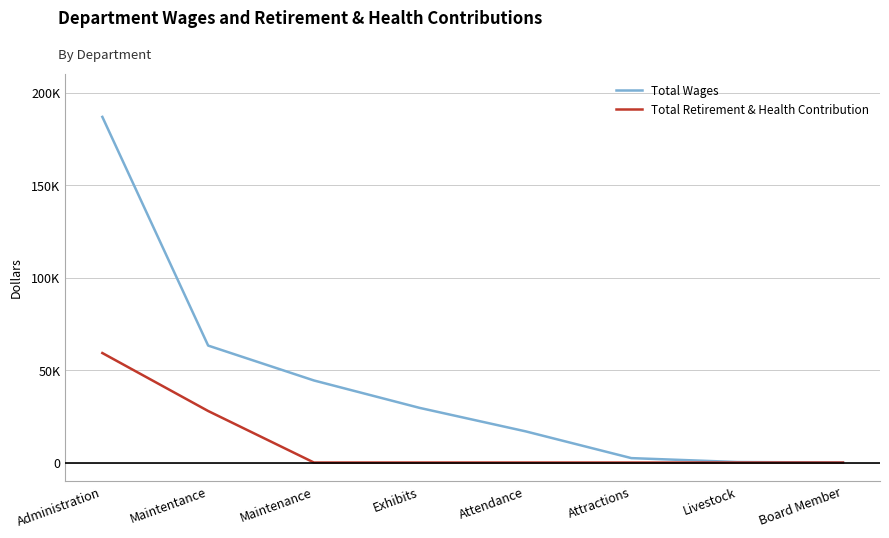

Does the chart display data point markers on the line(s)?

No